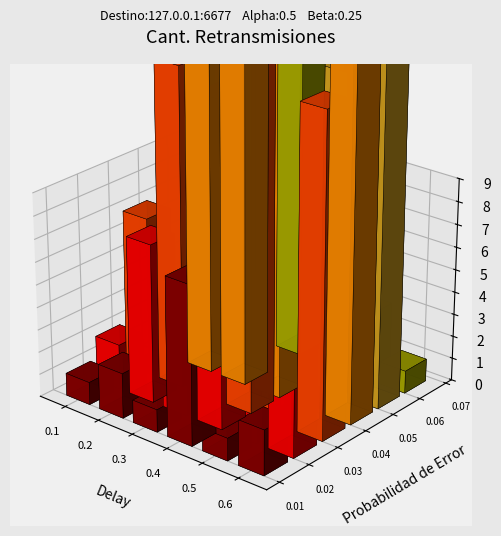

Does the chart contain stacked bars?

No